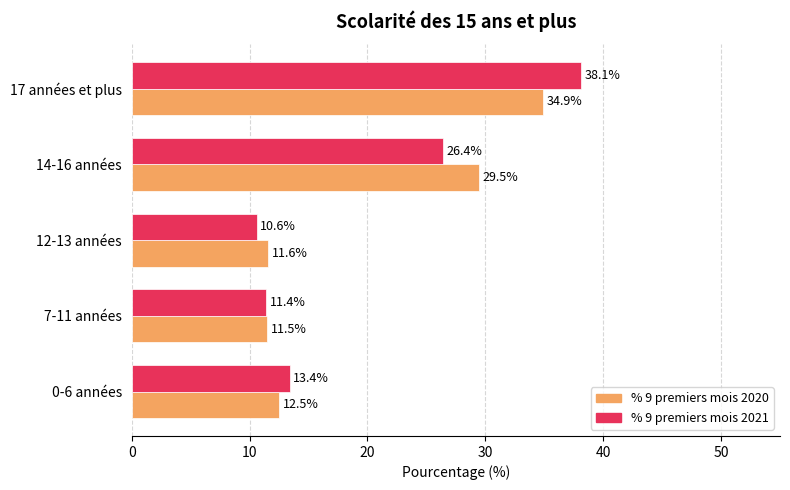

How many distinct data groups are displayed?

2